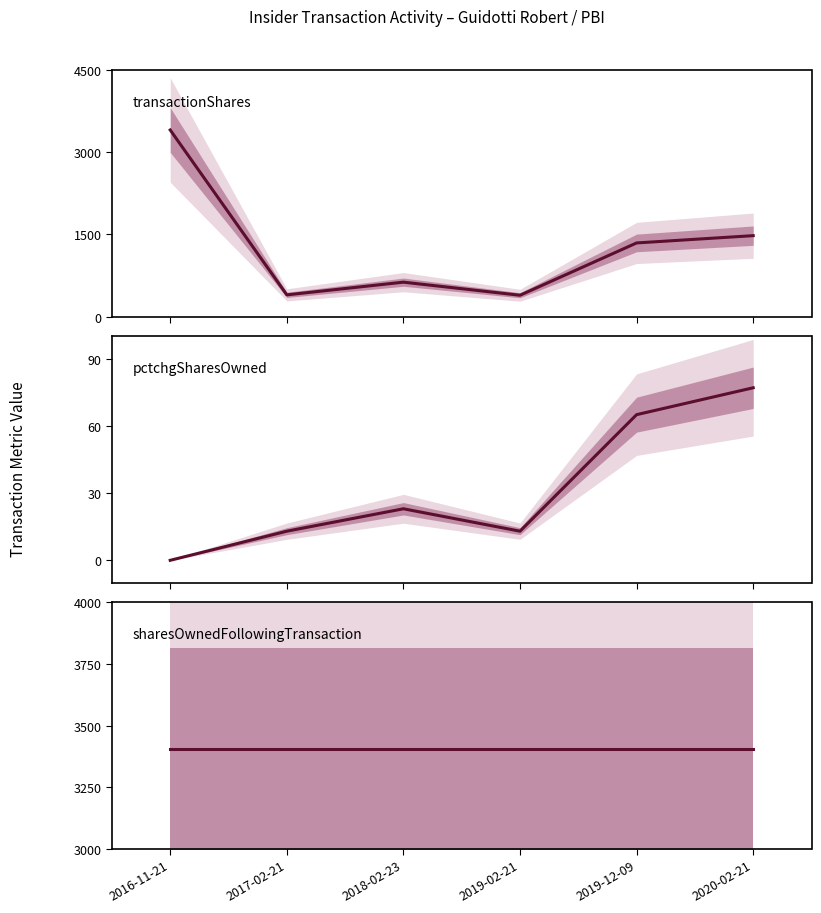

How many data points does each series have?

6